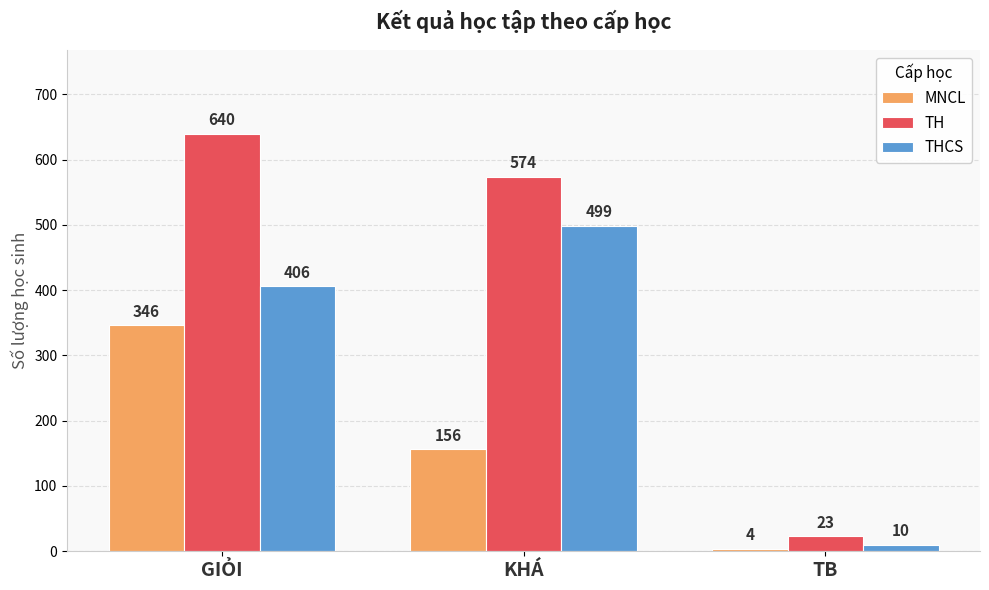

Which series has the widest spread of values?

TH